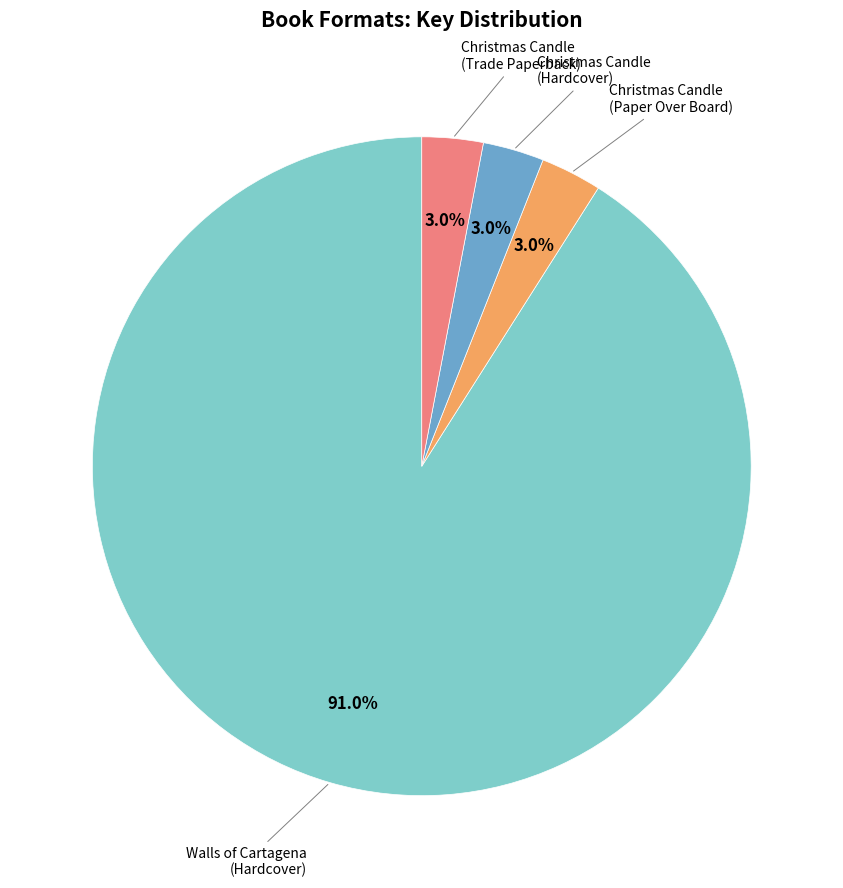

To the nearest percent, what percentage of the pie is Walls of Cartagena (Hardcover)?

91%